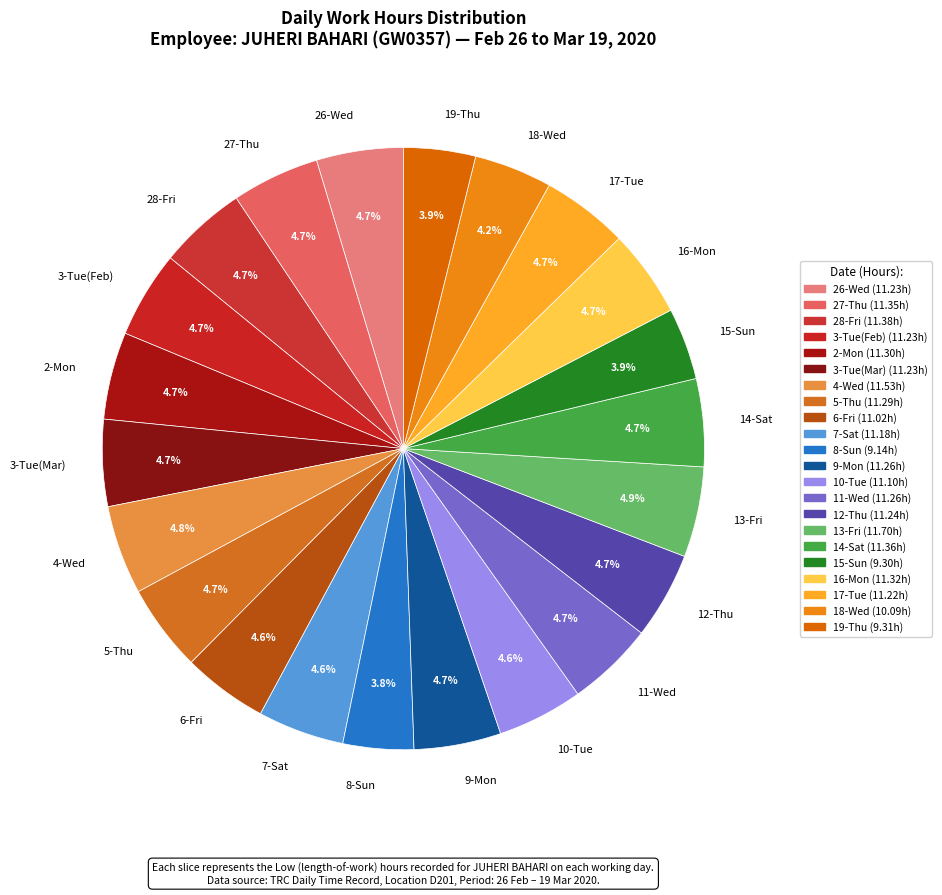

Is it true that 18-Wed is 11% of the pie?

False